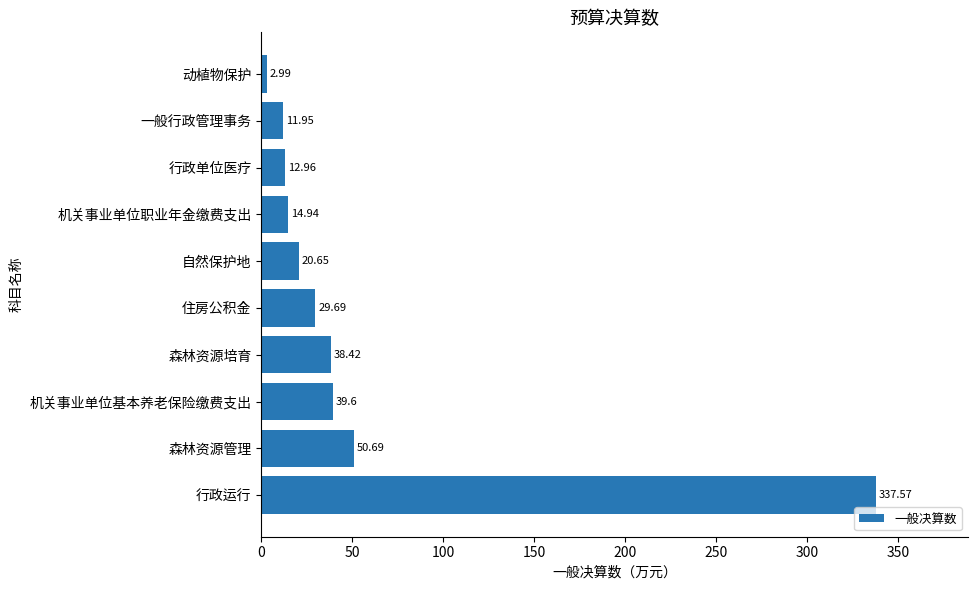

What is the maximum value shown in the chart?

337.6